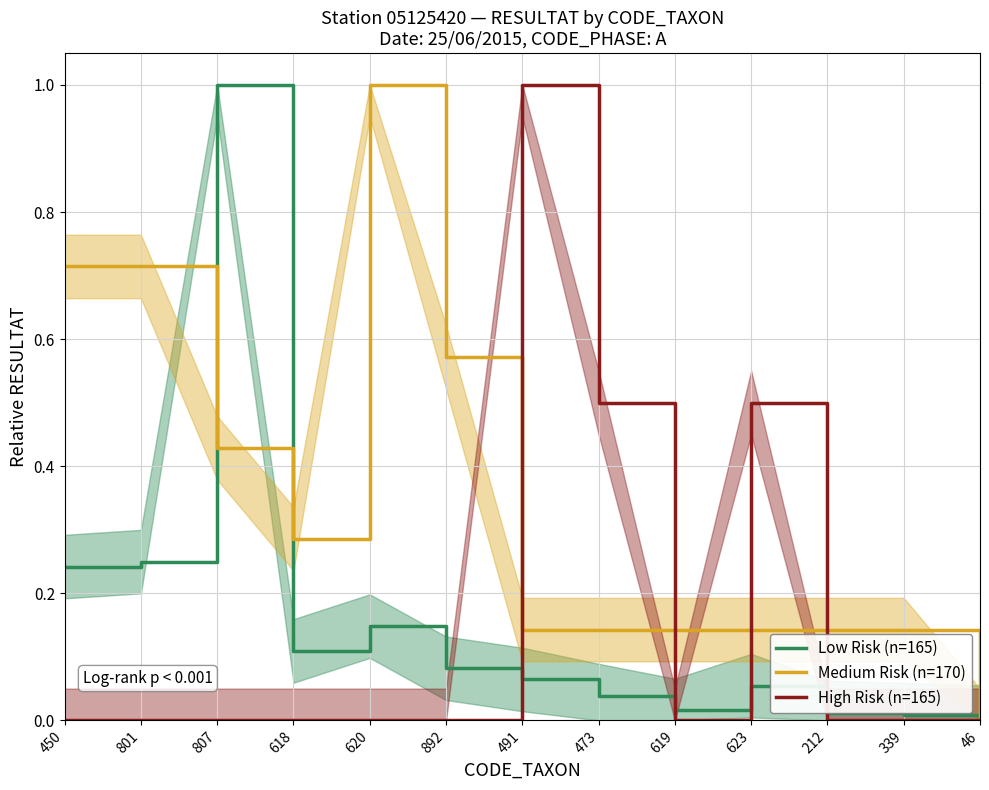

List the series in order of their peak value, lowest first.

High Risk (n=165), Medium Risk (n=170), Low Risk (n=165)